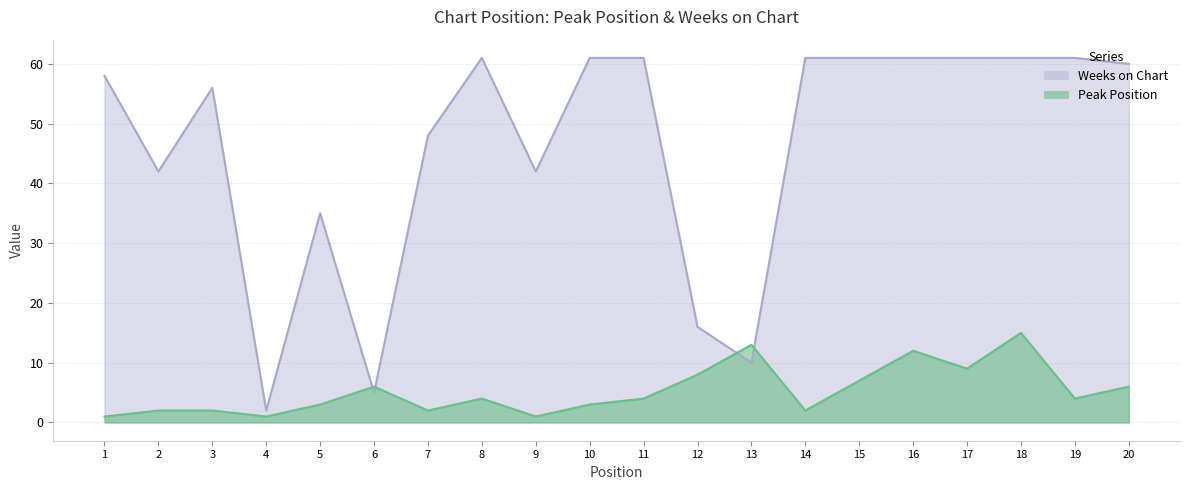

Which series has the largest total across all categories?

Weeks on Chart